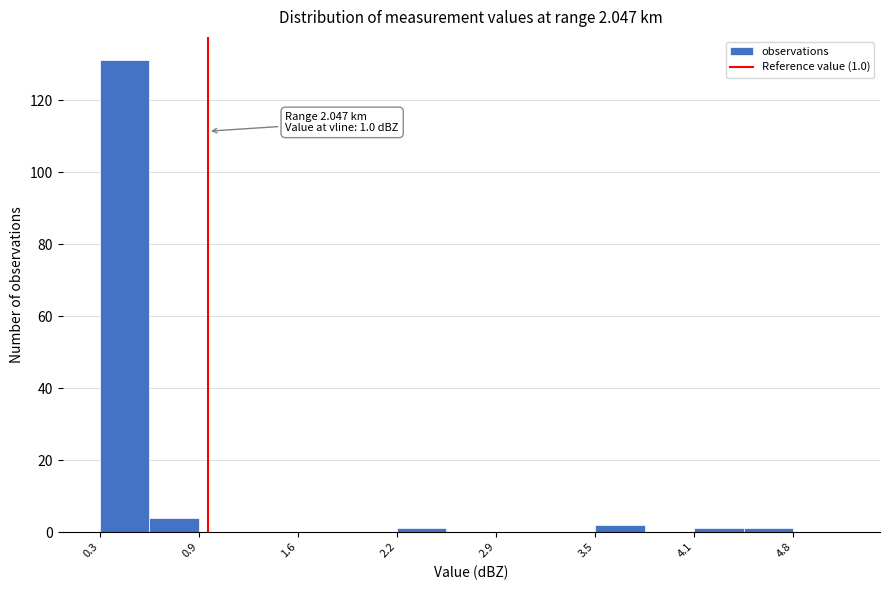

Around what value on the x-axis is the tallest bar? Give the approximate position of its centre, as read against the axis.

0.5